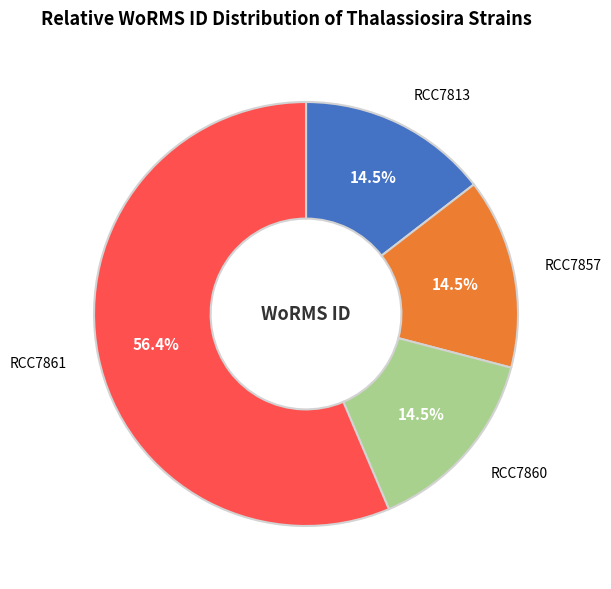

The RCC7857 slice represents 27% of the pie. True or false?

False